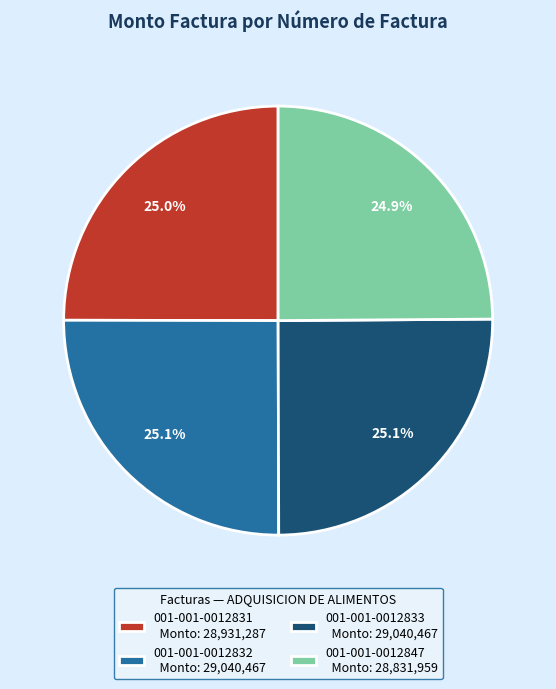

What portion of the pie excludes 001-001-0012847?

75.1%